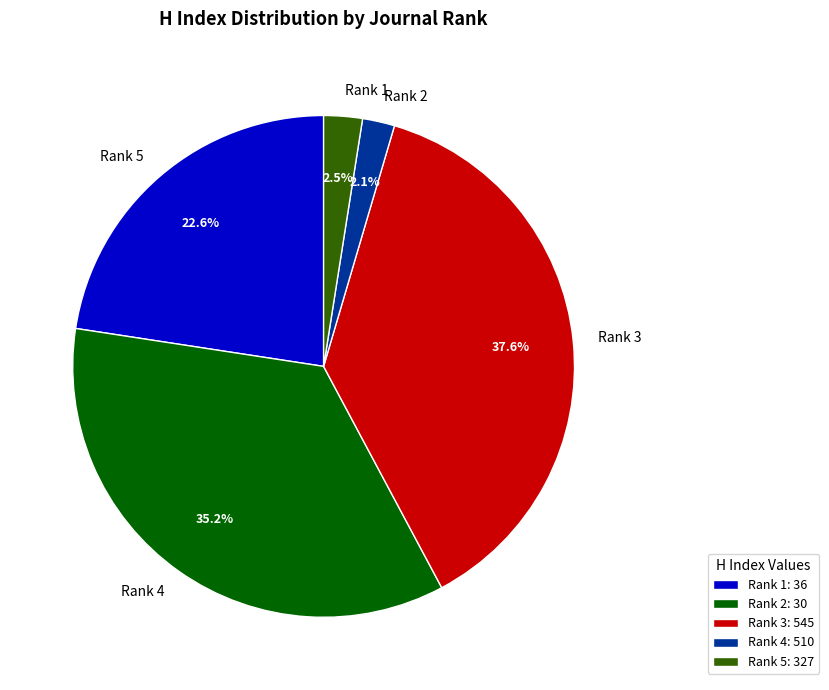

Combined, do Rank 1 and Rank 5 account for over 50%?

No